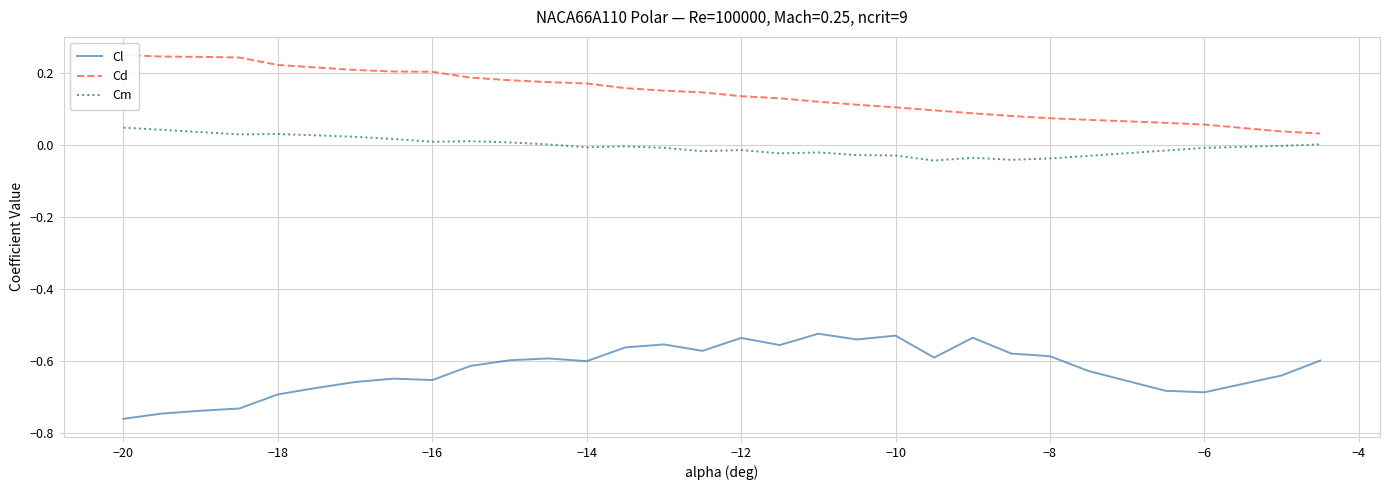

True or false: Cl and Cm intersect in this chart.

False